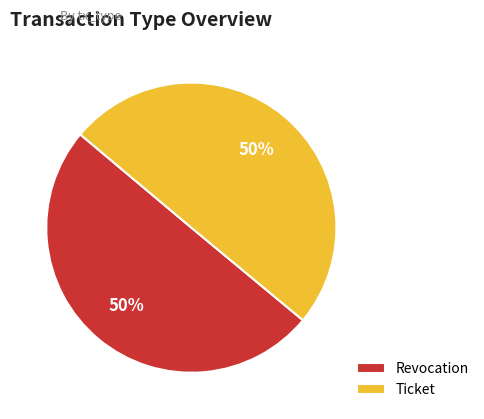

The Revocation slice represents 50% of the pie. True or false?

True